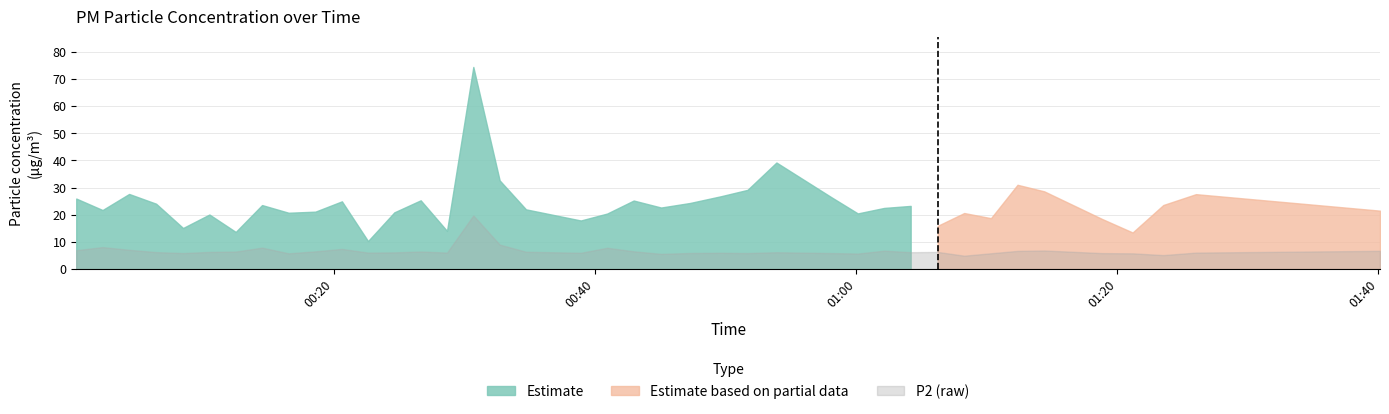

What is the difference between the P1 values at 19 and 33?

10.6